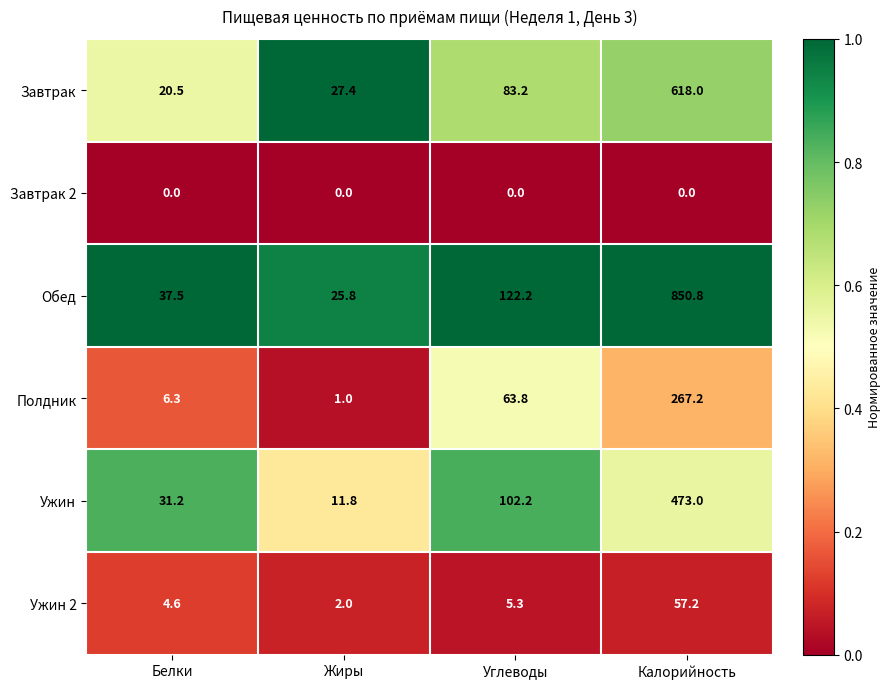

What is the difference between the second highest and second lowest values in the Полдник series?

57.5